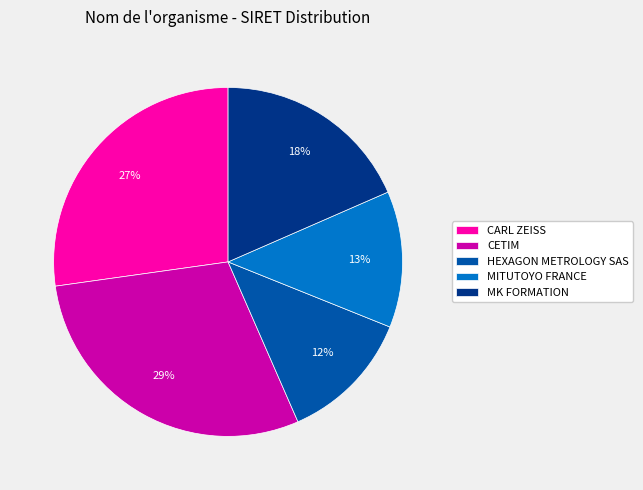

Combined, do CETIM and HEXAGON METROLOGY SAS account for over 50%?

No